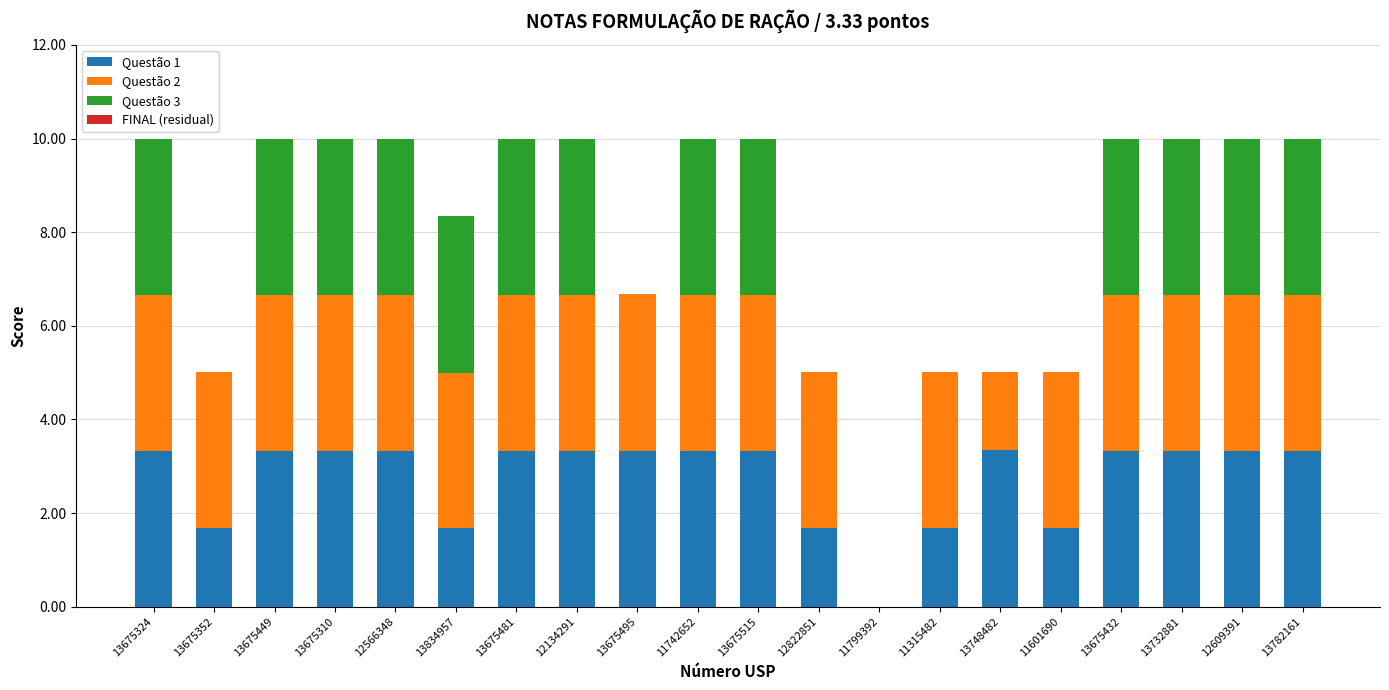

Is it true that Questão 1 equals 1.7 at 13675352?

True